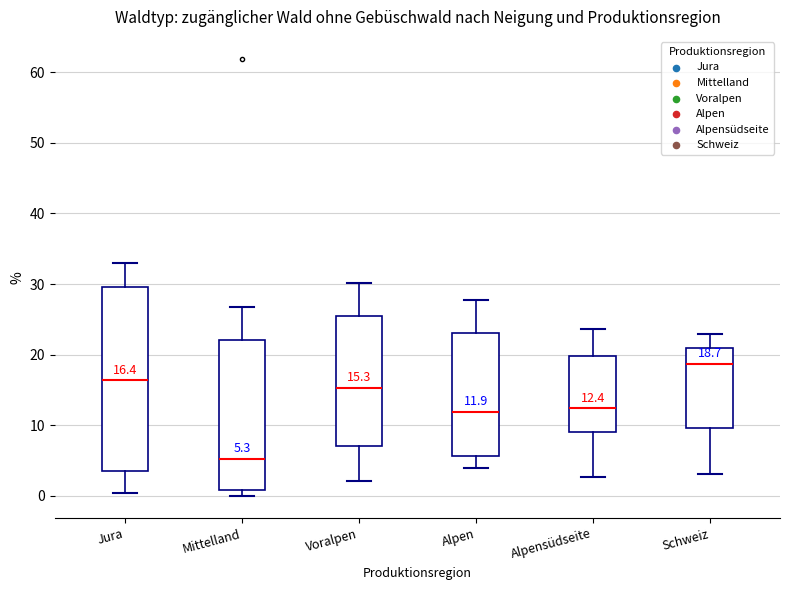

Comparing the boxes themselves (not the whiskers), which one is the tallest?

Jura